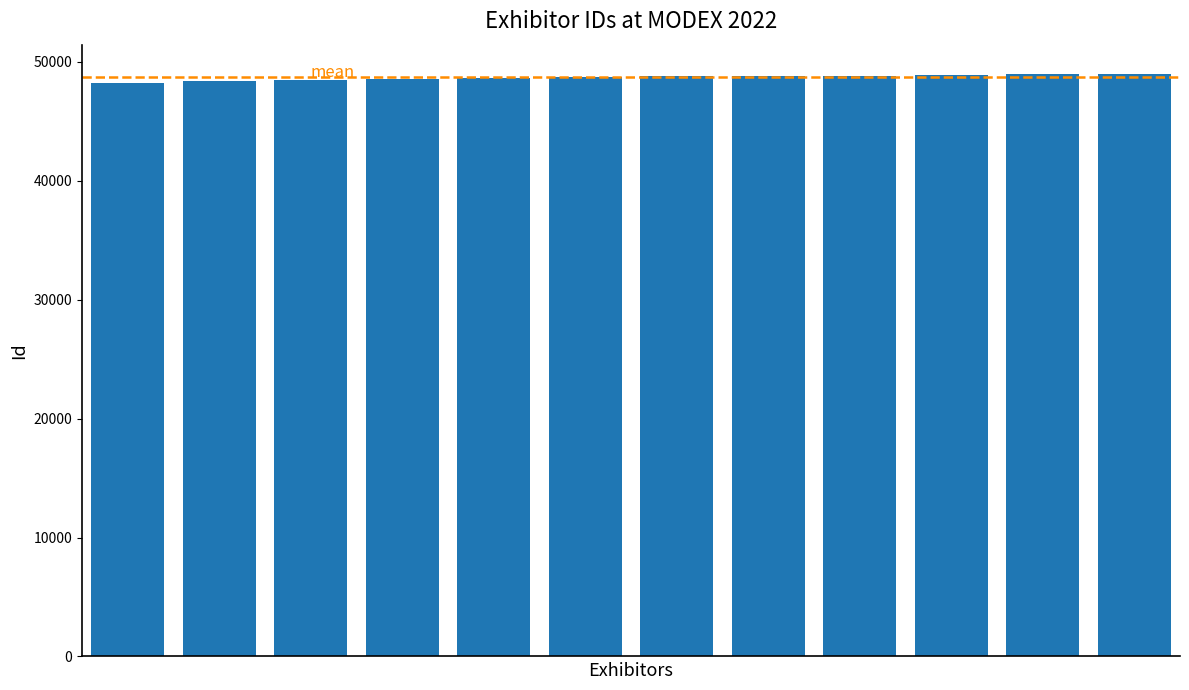

What is the maximum value shown in the chart?

49001